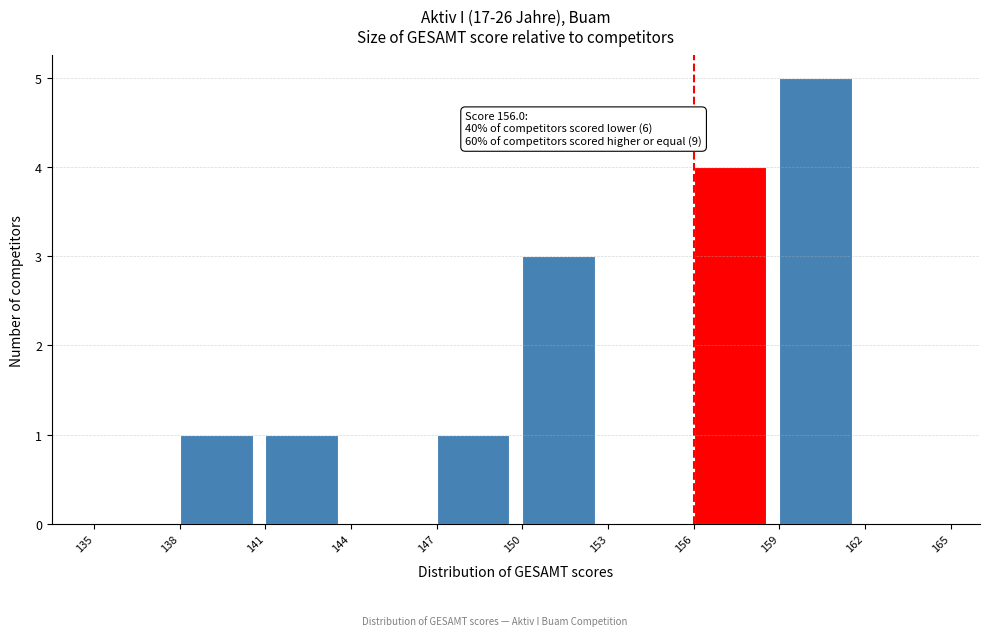

Over which range of the x-axis is the bar tallest?

159 to 162